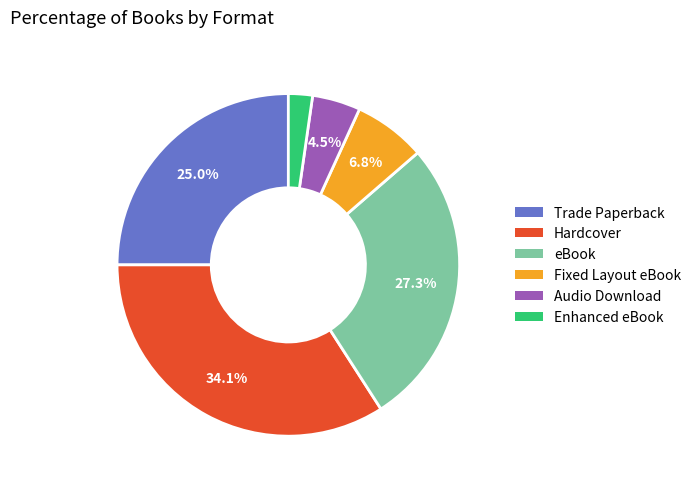

Rank the categories by value from highest to lowest.

Hardcover, eBook, Trade Paperback, Fixed Layout eBook, Audio Download, Enhanced eBook